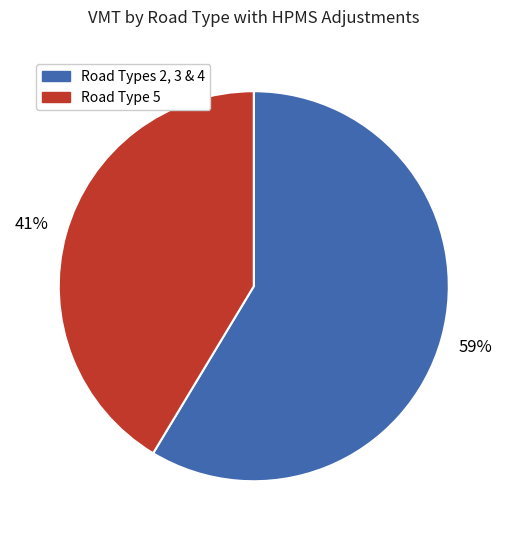

Does any single category account for the majority?

Yes